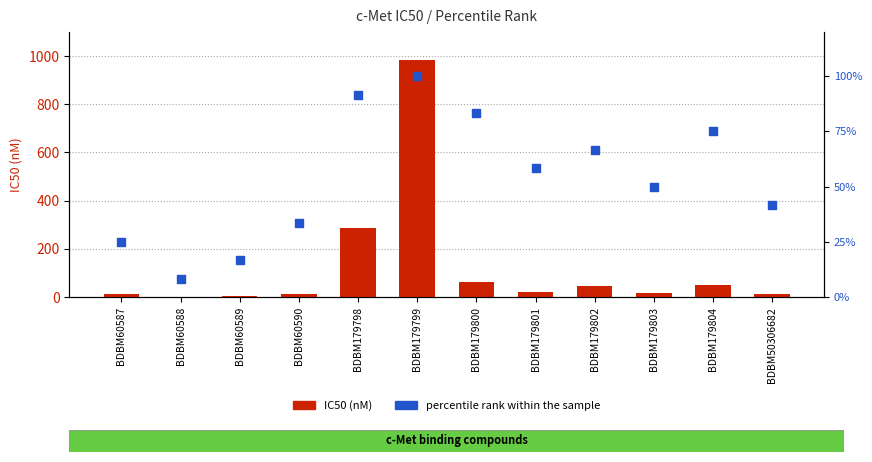

What are all the series names shown in the legend?

IC50 (nM), percentile rank within the sample